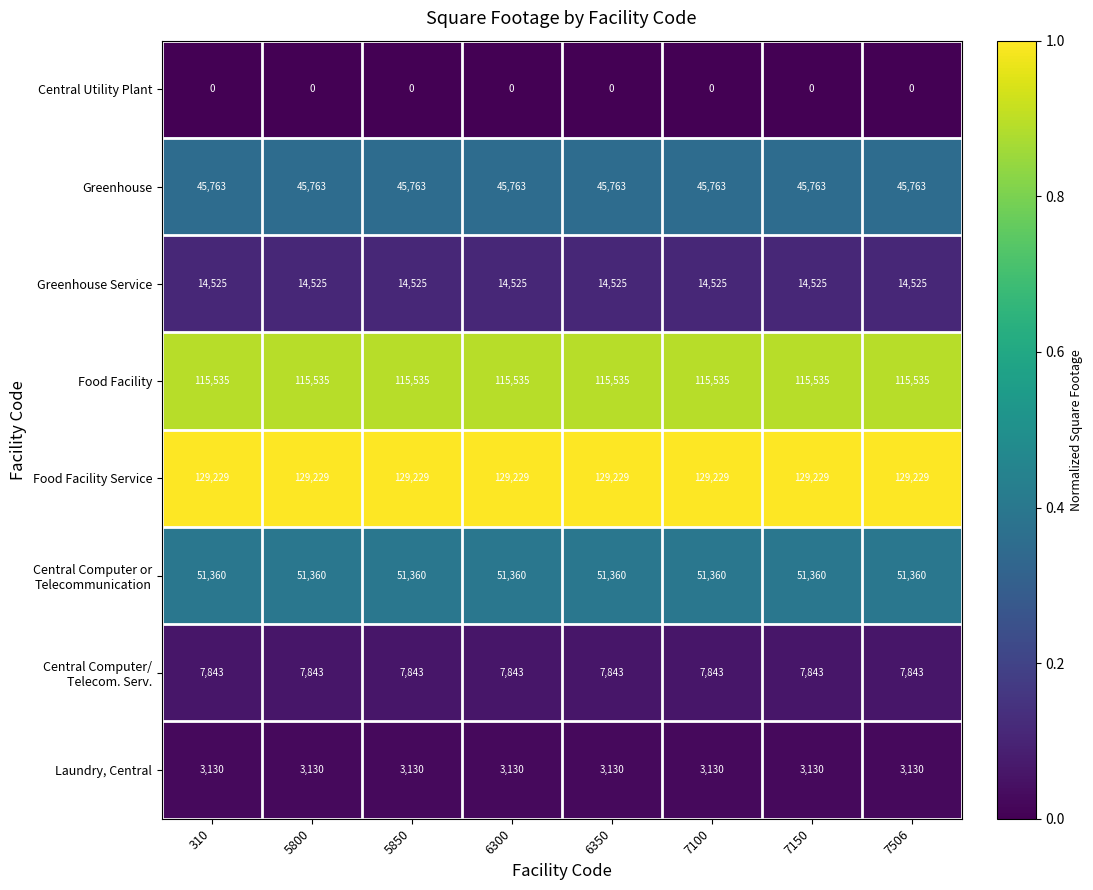

What is the difference between the highest and lowest values at 5850?

129229